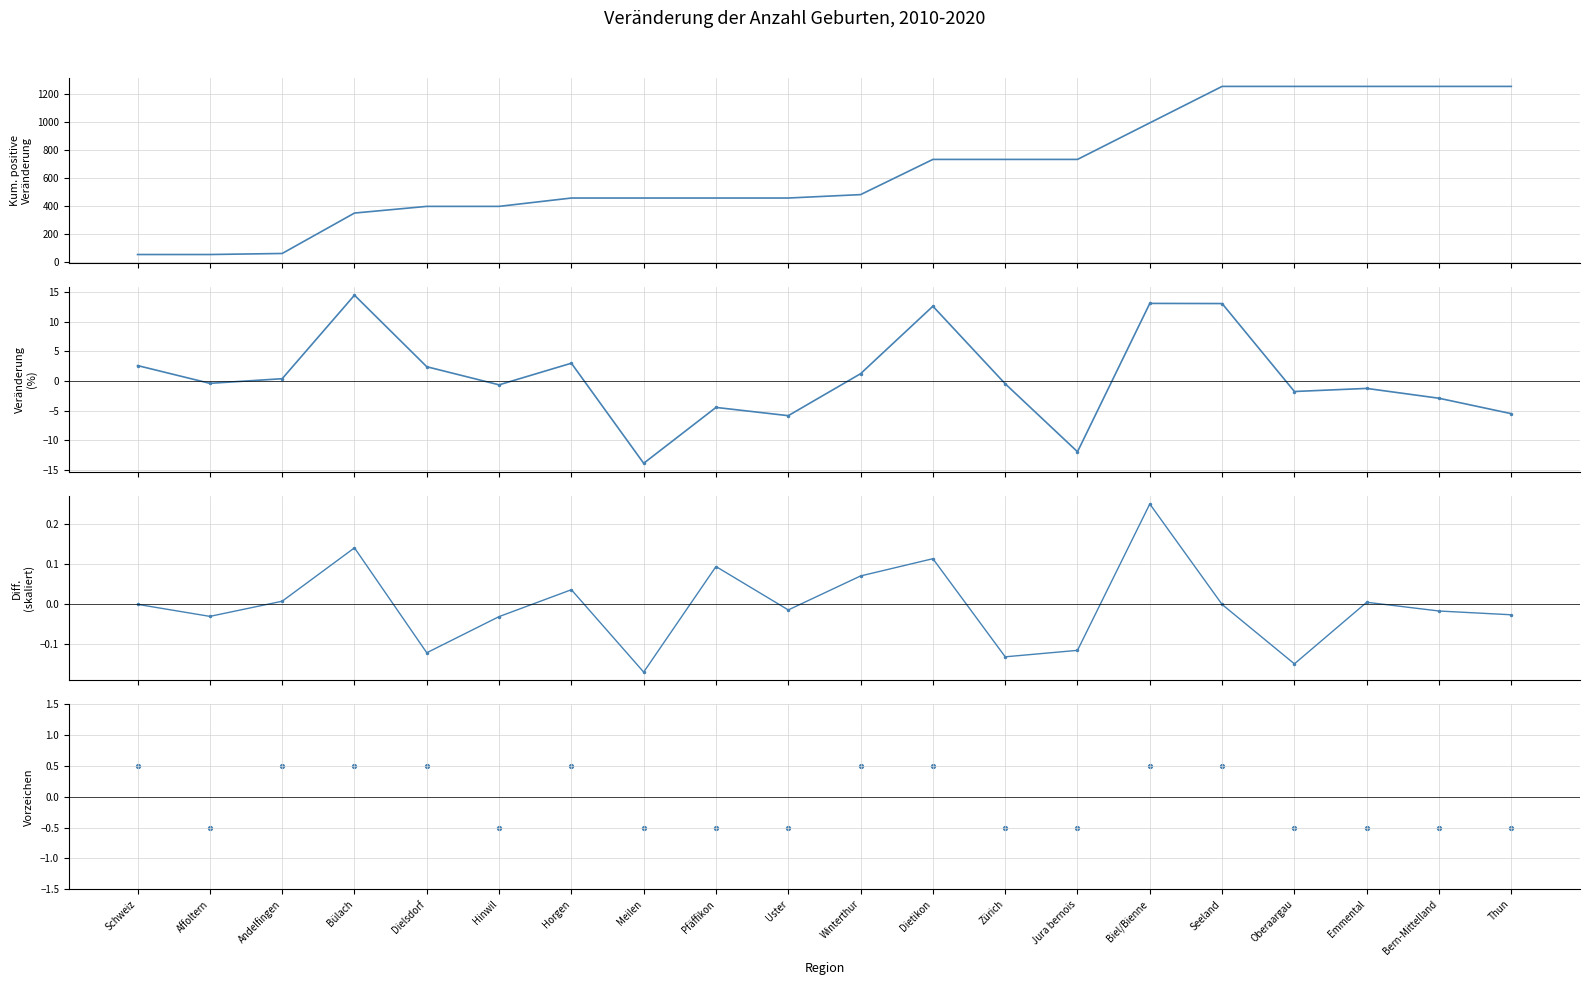

Which has a higher value, Bülach or Affoltern?

Bülach